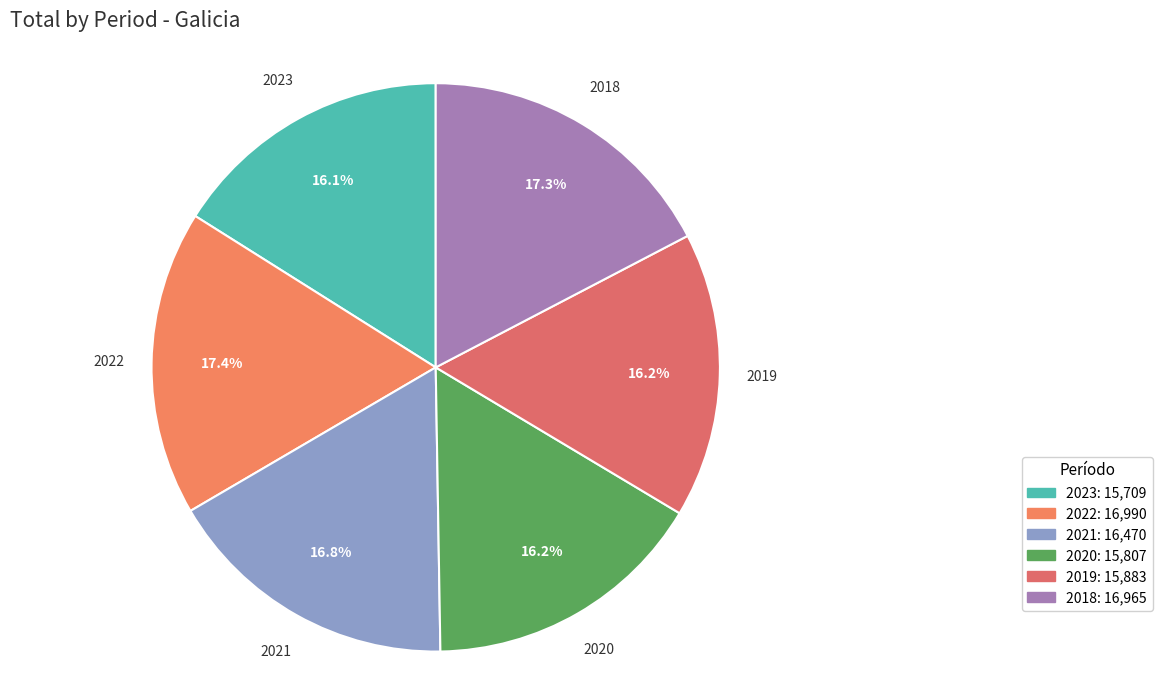

The 2023 slice represents 26% of the pie. True or false?

False